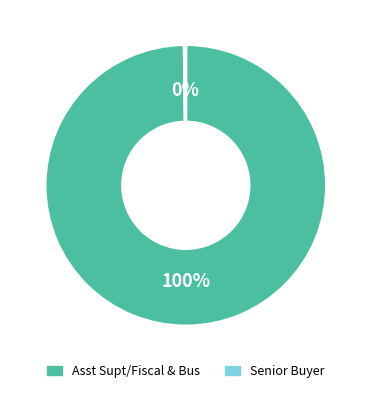

The Asst Supt/Fiscal & Bus slice represents 100% of the pie. True or false?

True